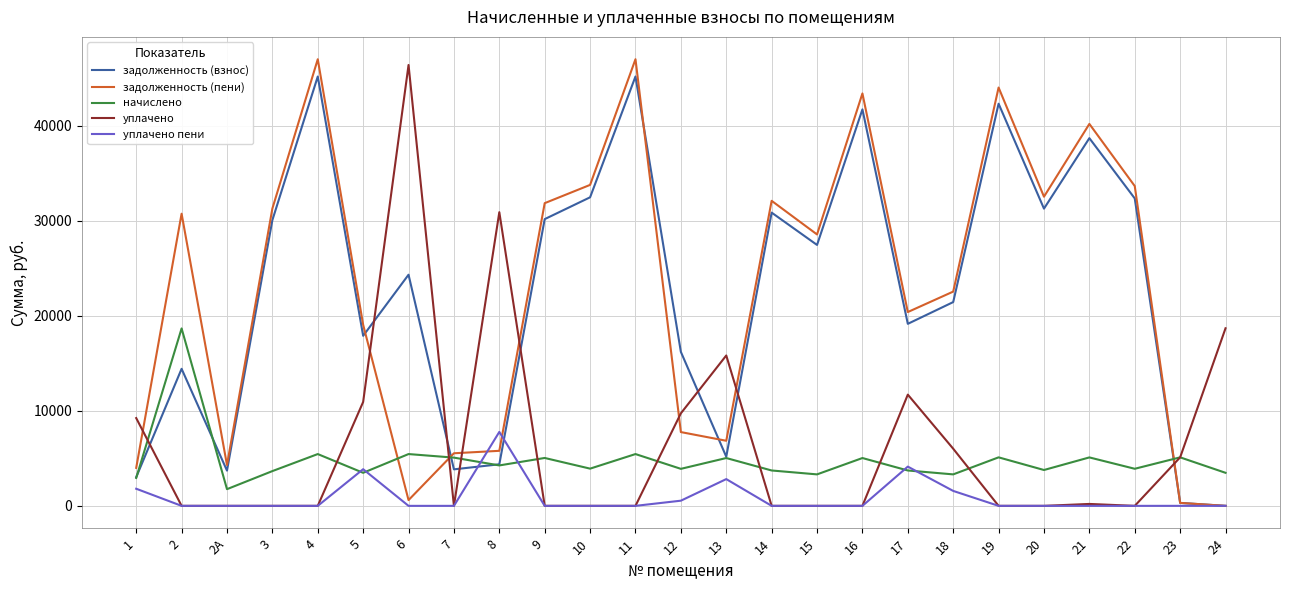

Is it true that задолженность (пени) equals 0.5 at 24?

True